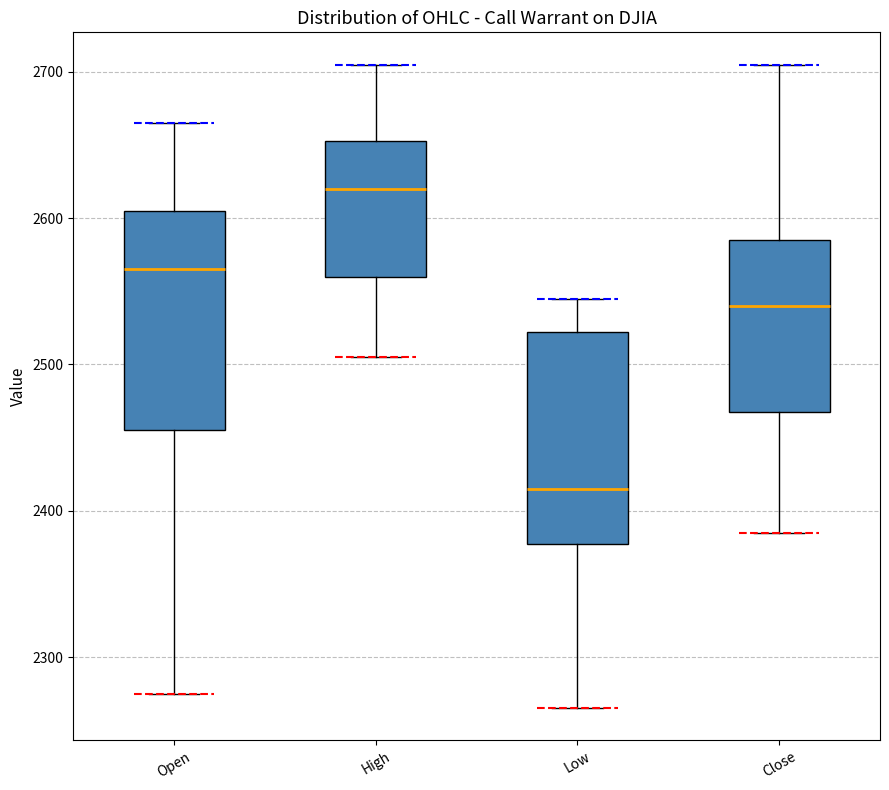

Reading left to right, read every box against the y-axis: the position of its median line, the range the box covers, and the ends of its whiskers. The values are not printed on the chart, so give them approximately, as read against the axis.

Open: median 2570, box 2460 to 2610, whiskers 2280 to 2670
High: median 2620, box 2560 to 2650, whiskers 2510 to 2710
Low: median 2420, box 2380 to 2520, whiskers 2270 to 2550
Close: median 2540, box 2470 to 2590, whiskers 2390 to 2710